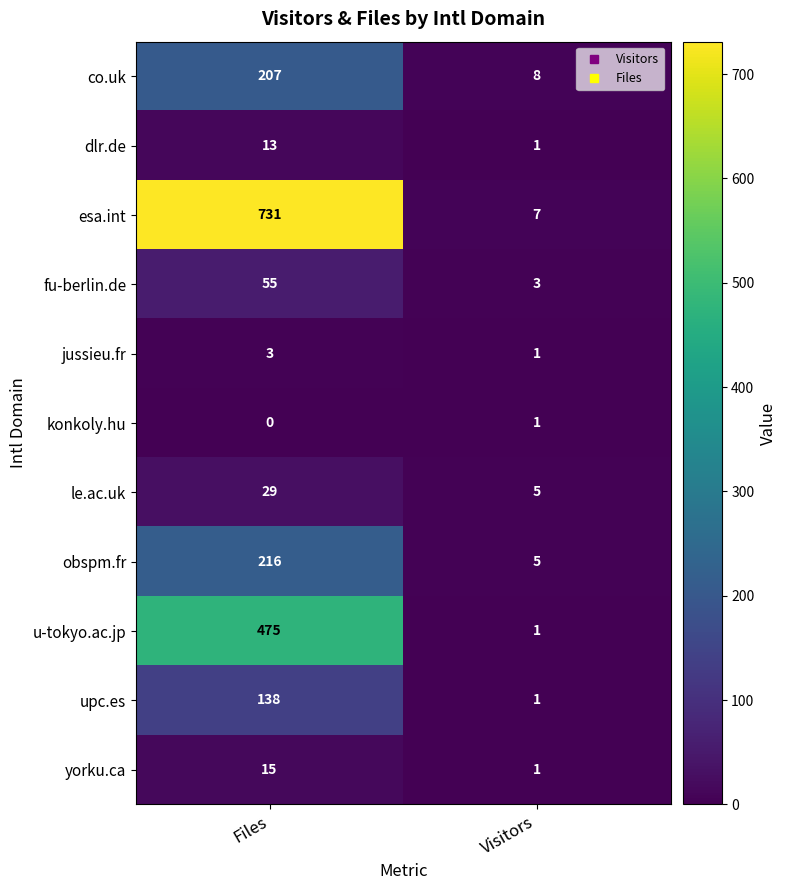

What is the difference between the maximum and minimum values in the u-tokyo.ac.jp series?

474